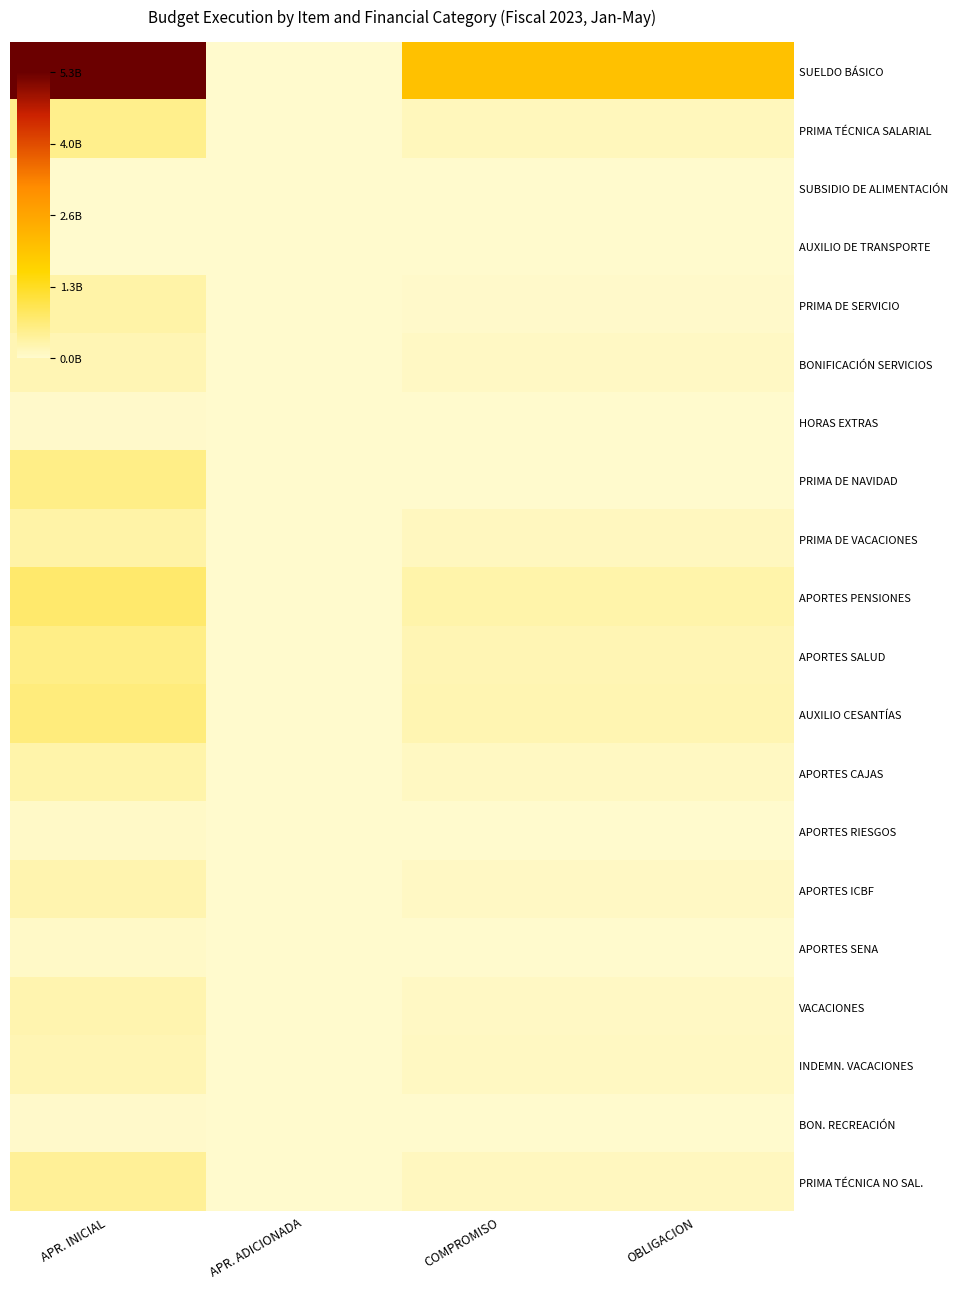

Which series has the largest range (max minus min)?

SUELDO BÁSICO